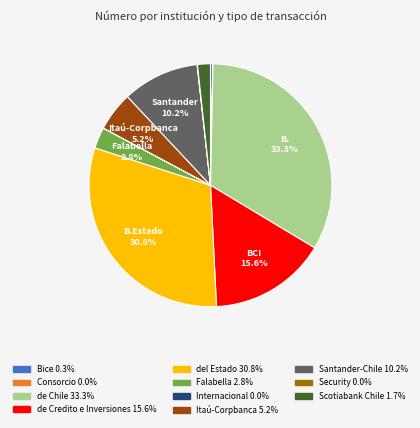

Is there any slice that represents more than half of the pie?

No